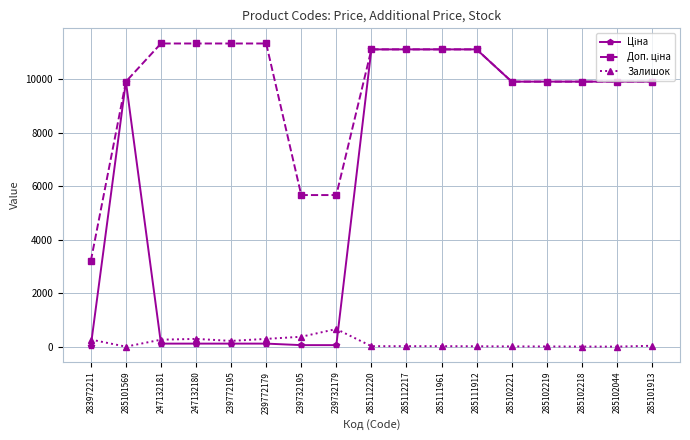

True or false: Залишок has a value of 370.0 at 239732195.

True